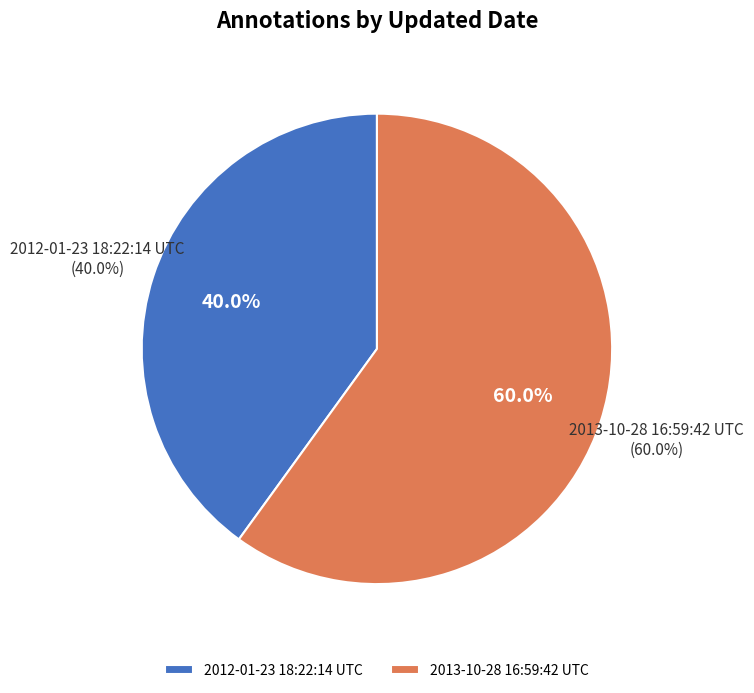

To the nearest percent, what is the combined percentage of 2012-01-23 18:22:14 UTC and 2013-10-28 16:59:42 UTC?

100%